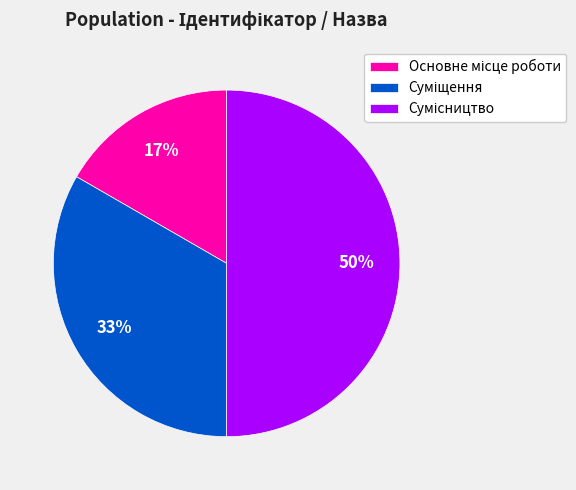

To the nearest percent, what is the average slice percentage?

33%